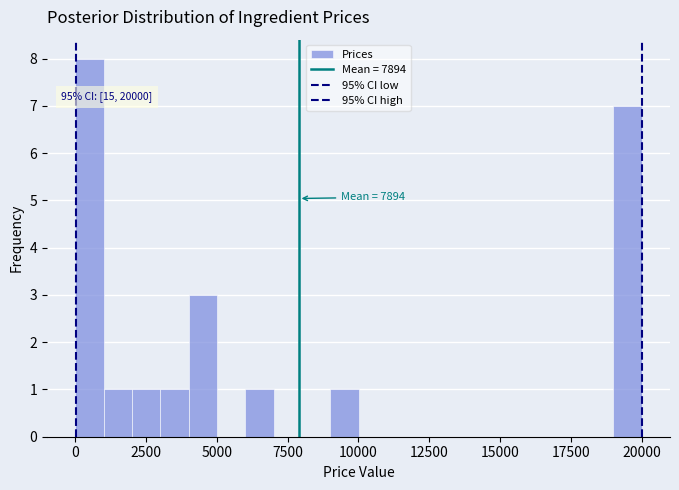

Around what value on the x-axis is the tallest bar? Give the approximate position of its centre, as read against the axis.

500